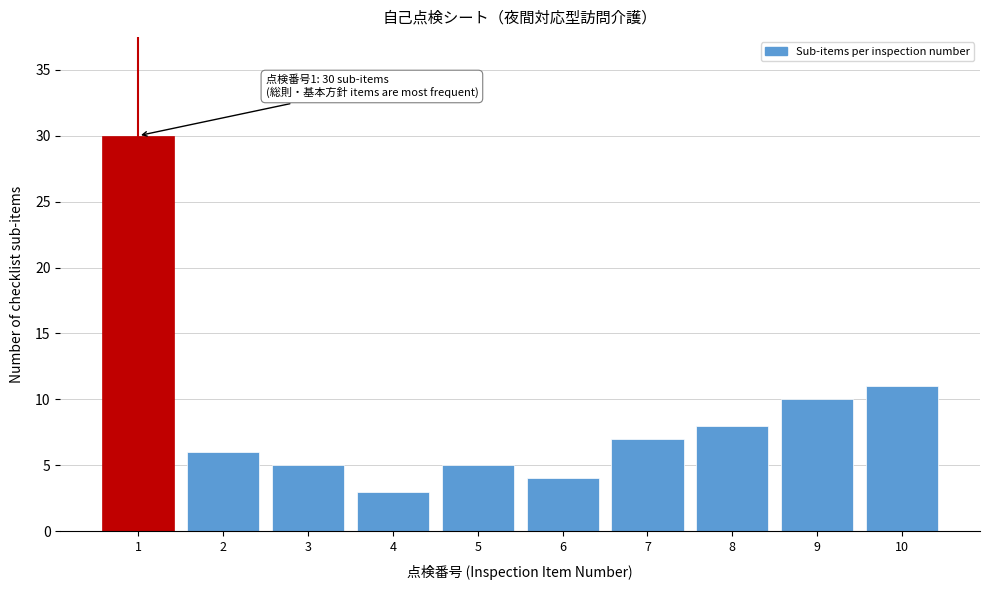

Reading right to left, transcribe all the data shown in this chart.

10=11	9=10	8=8	7=7	6=4	5=5	4=3	3=5	2=6	1=30